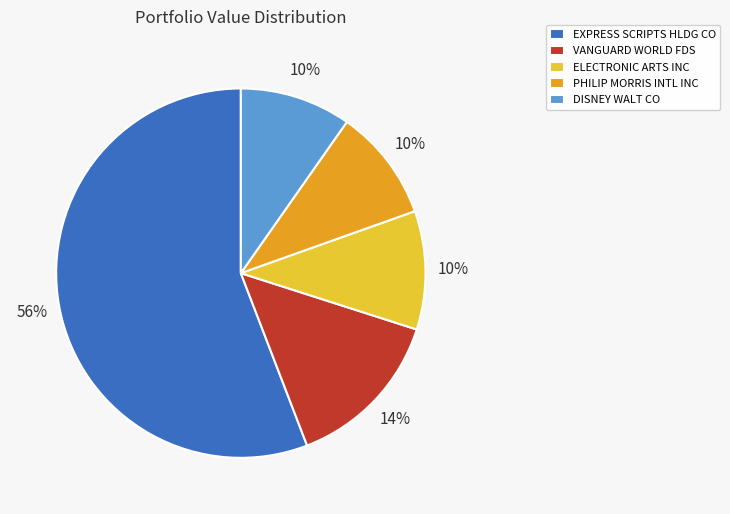

Which has a higher value, VANGUARD WORLD FDS or DISNEY WALT CO?

VANGUARD WORLD FDS